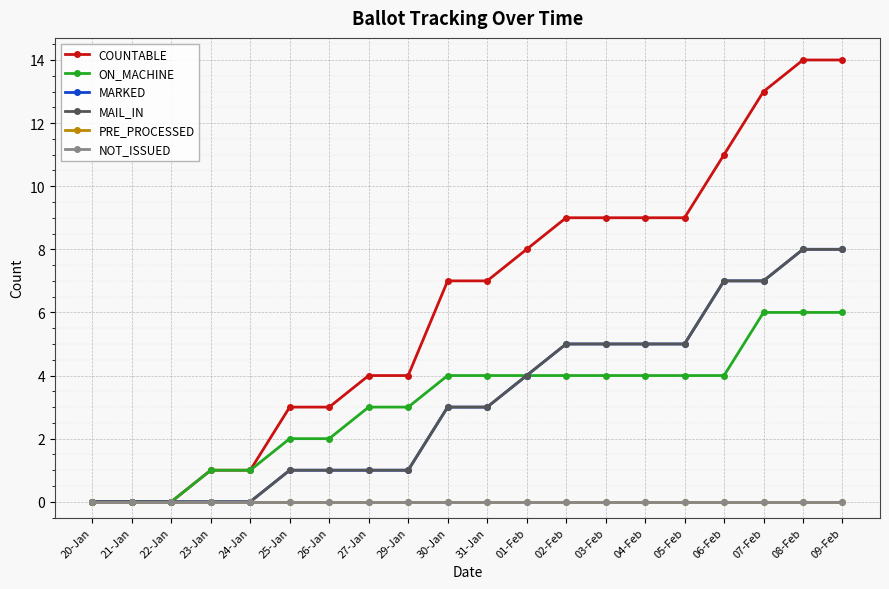

Reading left to right, what are all the values shown in this chart?

COUNTABLE: 20-Jan=0	21-Jan=0	22-Jan=0	23-Jan=1	24-Jan=1	25-Jan=3	26-Jan=3	27-Jan=4	29-Jan=4	30-Jan=7	31-Jan=7	01-Feb=8	02-Feb=9	03-Feb=9	04-Feb=9	05-Feb=9	06-Feb=11	07-Feb=13	08-Feb=14	09-Feb=14
ON_MACHINE: 20-Jan=0	21-Jan=0	22-Jan=0	23-Jan=1	24-Jan=1	25-Jan=2	26-Jan=2	27-Jan=3	29-Jan=3	30-Jan=4	31-Jan=4	01-Feb=4	02-Feb=4	03-Feb=4	04-Feb=4	05-Feb=4	06-Feb=4	07-Feb=6	08-Feb=6	09-Feb=6
MARKED: 20-Jan=0	21-Jan=0	22-Jan=0	23-Jan=0	24-Jan=0	25-Jan=1	26-Jan=1	27-Jan=1	29-Jan=1	30-Jan=3	31-Jan=3	01-Feb=4	02-Feb=5	03-Feb=5	04-Feb=5	05-Feb=5	06-Feb=7	07-Feb=7	08-Feb=8	09-Feb=8
MAIL_IN: 20-Jan=0	21-Jan=0	22-Jan=0	23-Jan=0	24-Jan=0	25-Jan=1	26-Jan=1	27-Jan=1	29-Jan=1	30-Jan=3	31-Jan=3	01-Feb=4	02-Feb=5	03-Feb=5	04-Feb=5	05-Feb=5	06-Feb=7	07-Feb=7	08-Feb=8	09-Feb=8
PRE_PROCESSED: 20-Jan=0	21-Jan=0	22-Jan=0	23-Jan=0	24-Jan=0	25-Jan=0	26-Jan=0	27-Jan=0	29-Jan=0	30-Jan=0	31-Jan=0	01-Feb=0	02-Feb=0	03-Feb=0	04-Feb=0	05-Feb=0	06-Feb=0	07-Feb=0	08-Feb=0	09-Feb=0
NOT_ISSUED: 20-Jan=0	21-Jan=0	22-Jan=0	23-Jan=0	24-Jan=0	25-Jan=0	26-Jan=0	27-Jan=0	29-Jan=0	30-Jan=0	31-Jan=0	01-Feb=0	02-Feb=0	03-Feb=0	04-Feb=0	05-Feb=0	06-Feb=0	07-Feb=0	08-Feb=0	09-Feb=0